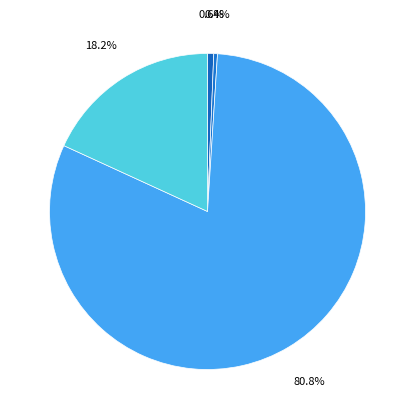

How many slices are in this pie chart?

4